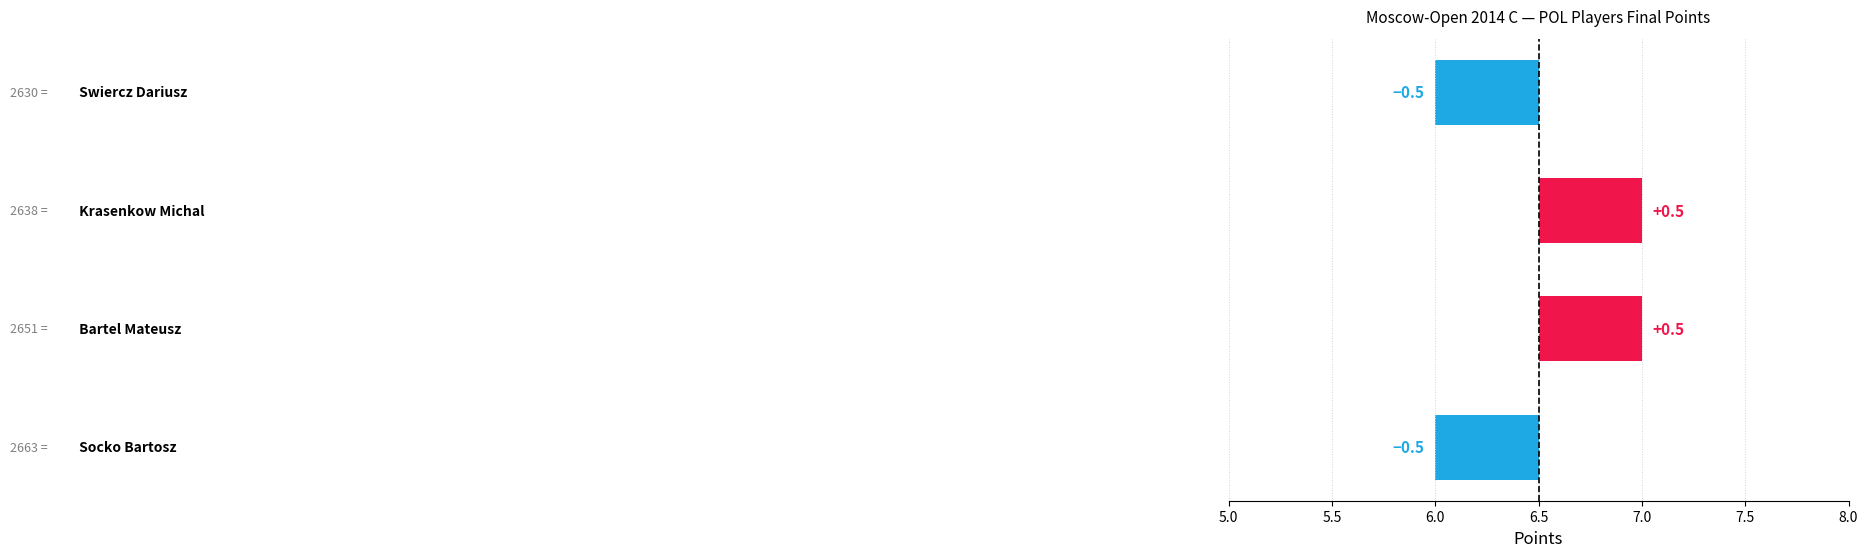

List the labels in order of value, smallest first.

Socko Bartosz, Swiercz Dariusz, Bartel Mateusz, Krasenkow Michal